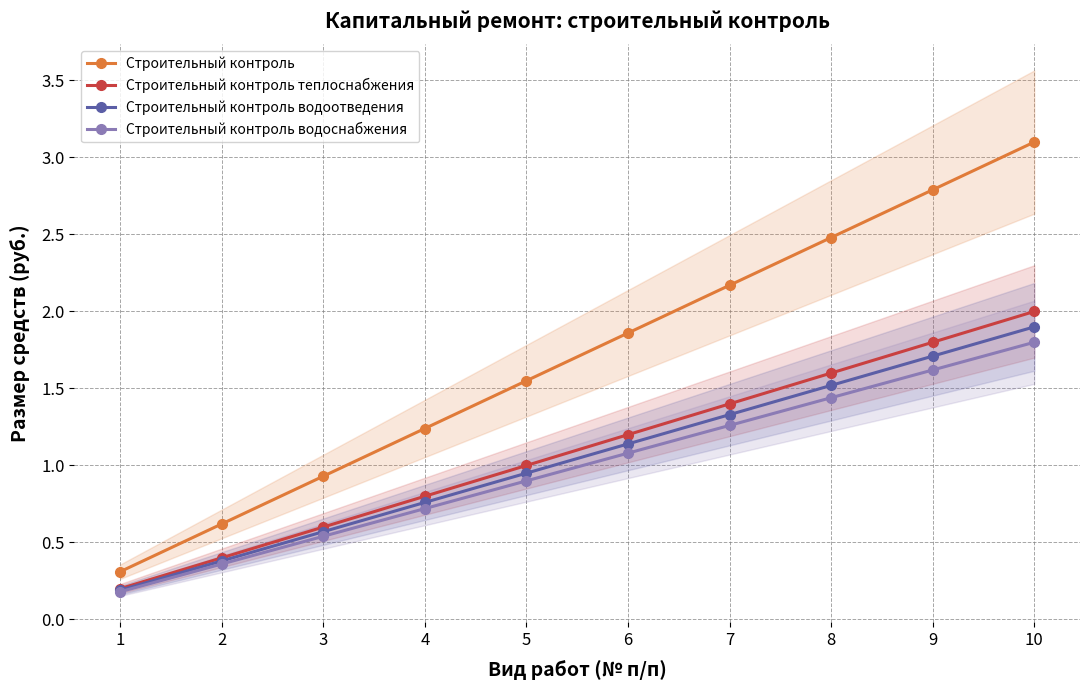

What is the difference between the highest and lowest values at 8?

1.0